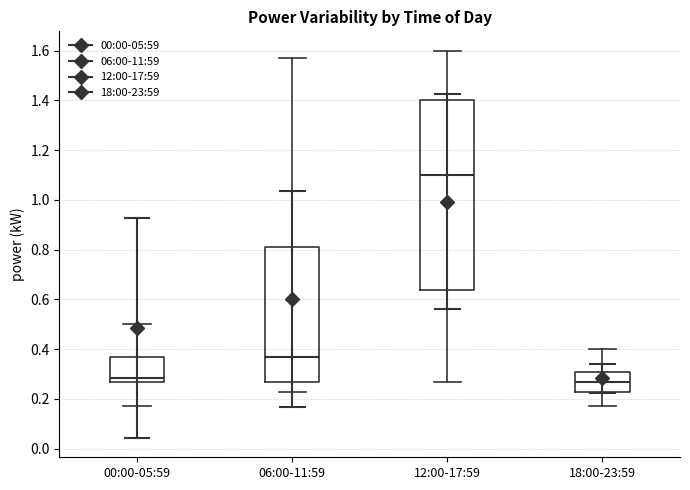

Which box's median line is the highest?

12:00-17:59